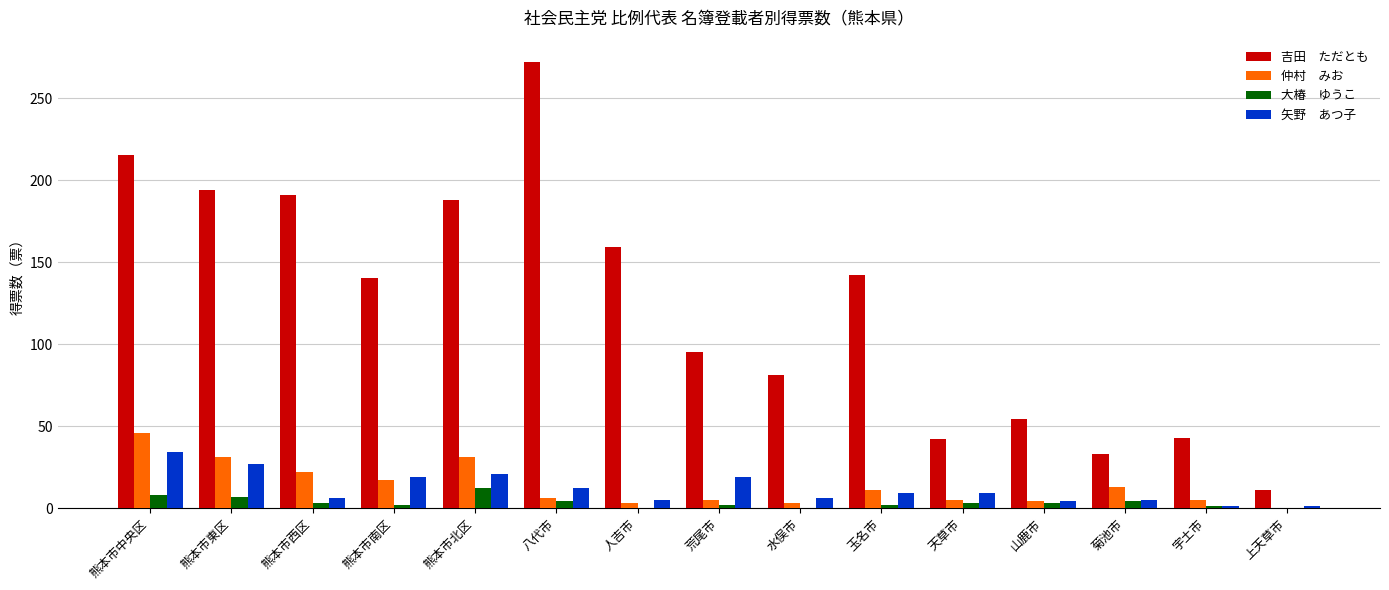

How many data points does each series have?

15